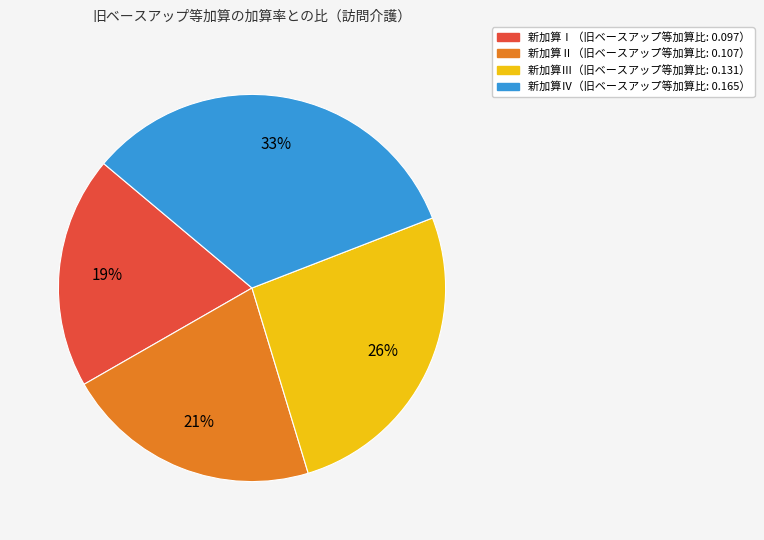

To the nearest percent, what is the average slice percentage?

25%